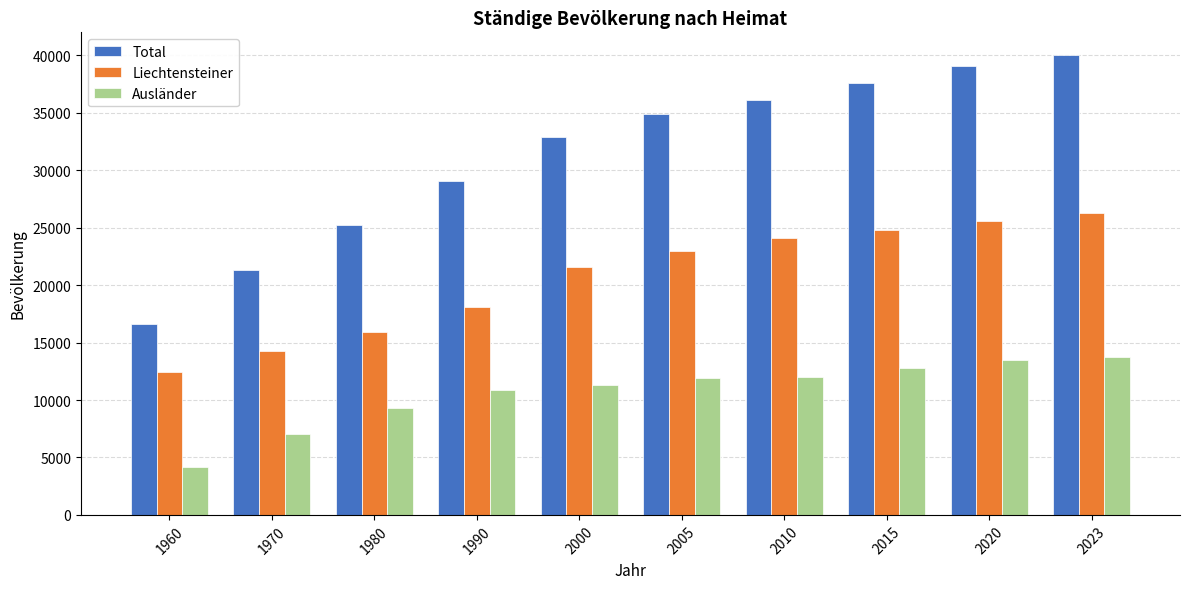

What is the value of the Ausländer bar at the 5th from the left?

11320